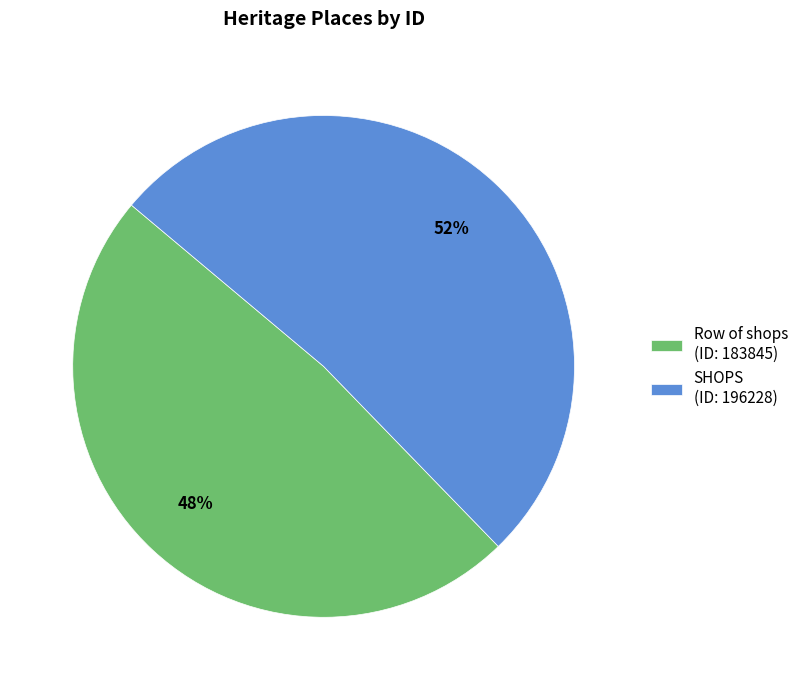

Does any single category account for the majority?

Yes